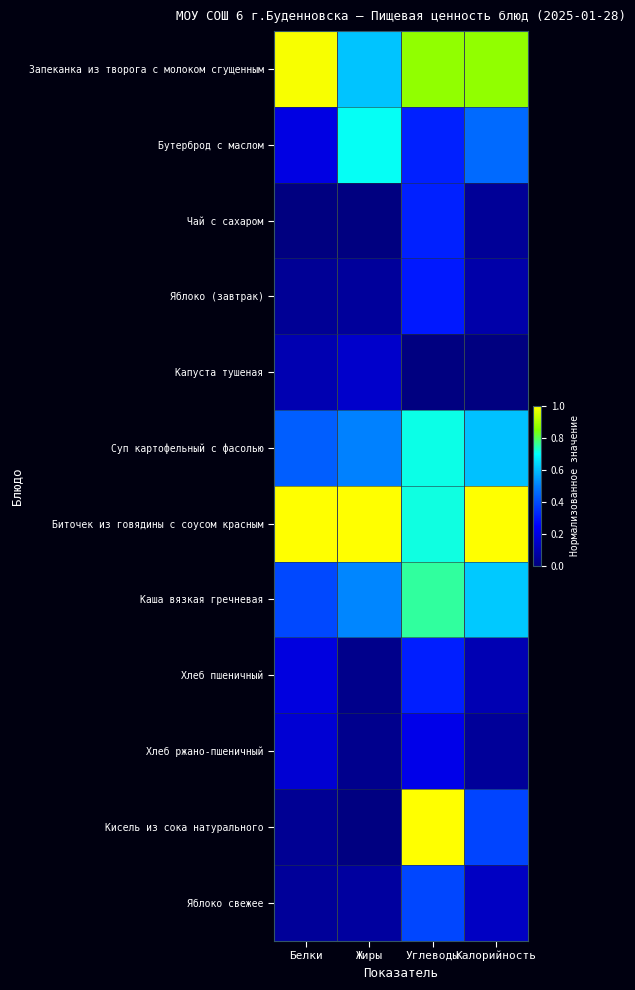

Reading right to left, list all the values displayed in this chart.

Запеканка из творога с молоком сгущенным: Калорийность=0.9	Углеводы=0.9	Жиры=0.6	Белки=1.0
Бутерброд с маслом: Калорийность=0.5	Углеводы=0.3	Жиры=0.7	Белки=0.2
Чай с сахаром: Калорийность=0.0	Углеводы=0.3	Жиры=0.0	Белки=0.0
Яблоко (завтрак): Калорийность=0.1	Углеводы=0.3	Жиры=0.1	Белки=0.0
Капуста тушеная: Калорийность=0.0	Углеводы=0.0	Жиры=0.2	Белки=0.1
Суп картофельный с фасолью: Калорийность=0.6	Углеводы=0.7	Жиры=0.5	Белки=0.4
Биточек из говядины с соусом красным: Калорийность=1.0	Углеводы=0.7	Жиры=1.0	Белки=1.0
Каша вязкая гречневая: Калорийность=0.6	Углеводы=0.8	Жиры=0.5	Белки=0.4
Хлеб пшеничный: Калорийность=0.1	Углеводы=0.3	Жиры=0.0	Белки=0.2
Хлеб ржано-пшеничный: Калорийность=0.1	Углеводы=0.2	Жиры=0.0	Белки=0.2
Кисель из сока натурального: Калорийность=0.4	Углеводы=1.0	Жиры=0.0	Белки=0.0
Яблоко свежее: Калорийность=0.1	Углеводы=0.4	Жиры=0.1	Белки=0.1